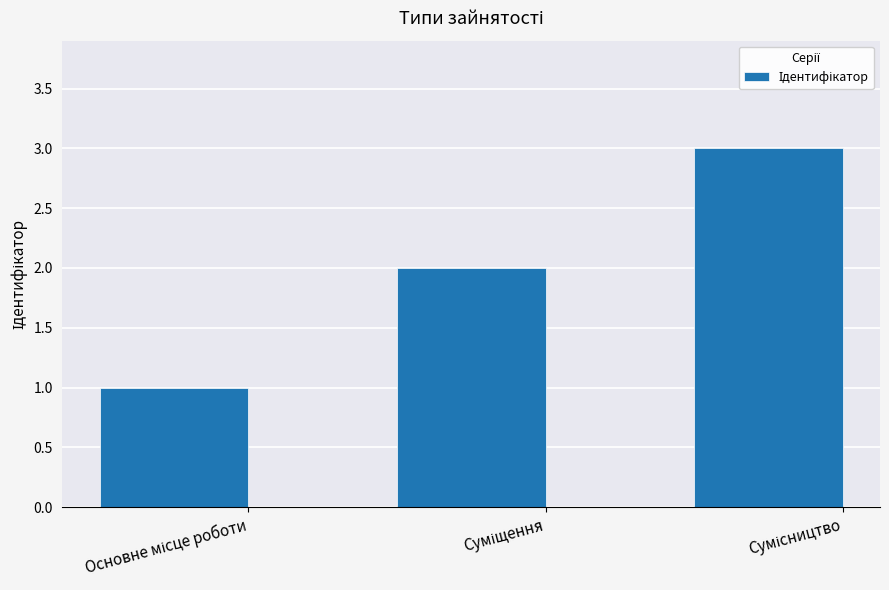

What is the sum of all values?

6